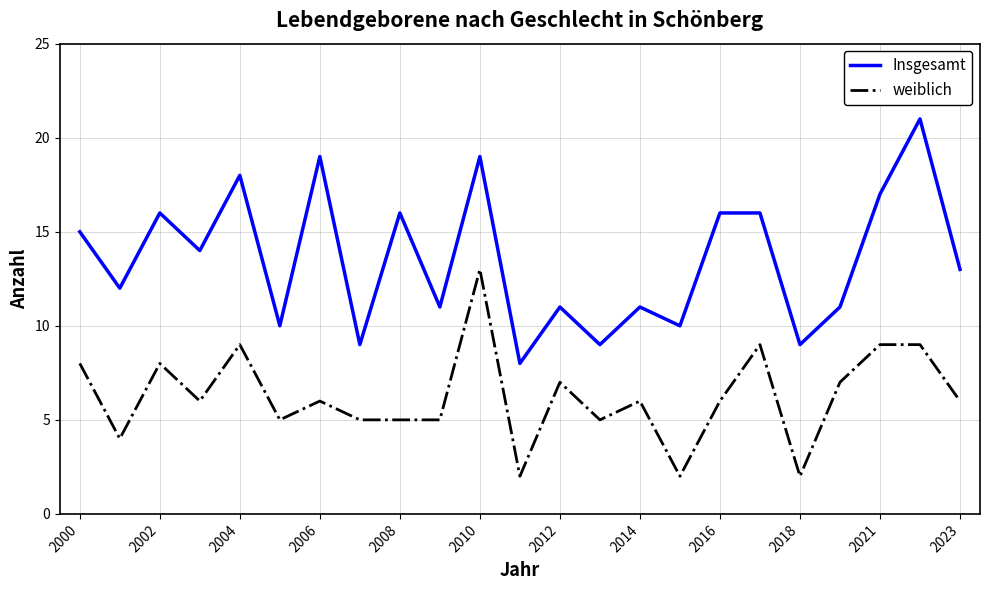

What is the maximum value shown in the chart?

21